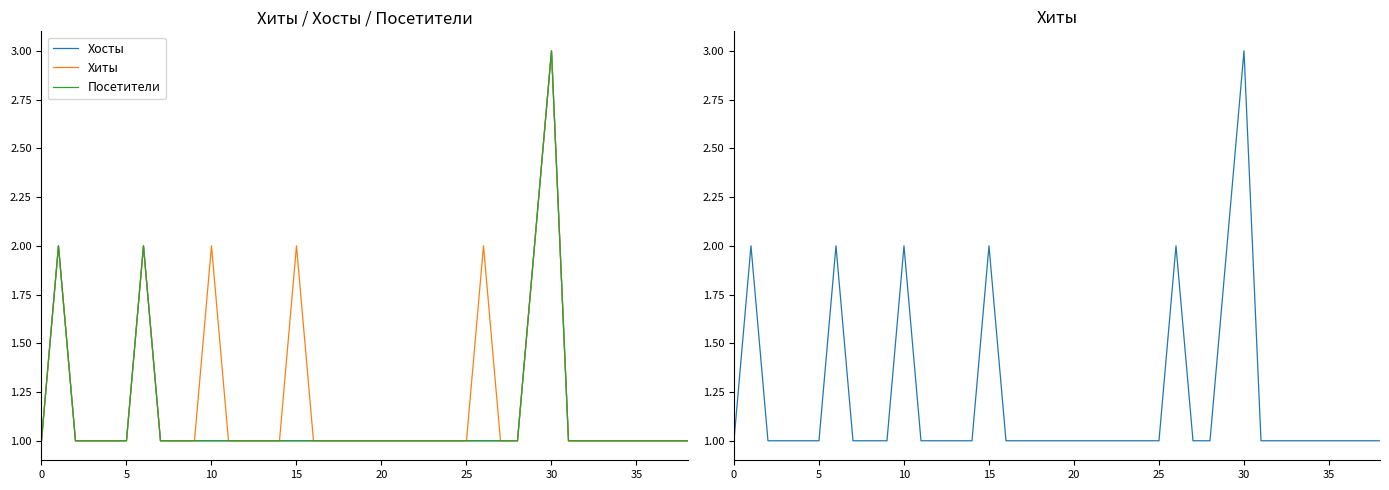

True or false: Хиты and Посетители cross at least once.

False